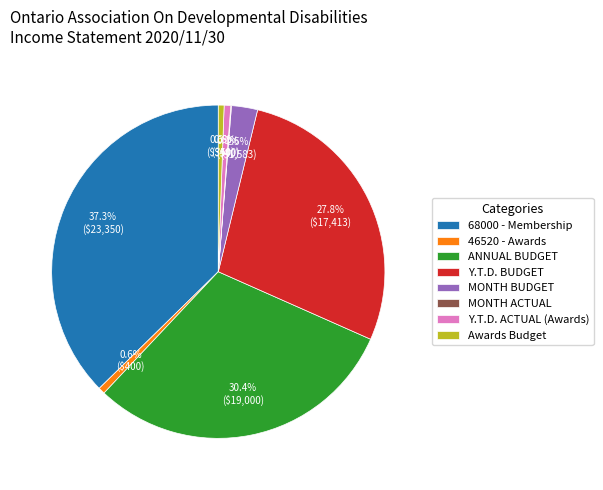

What is the largest slice in the pie chart?

68000 - Membership